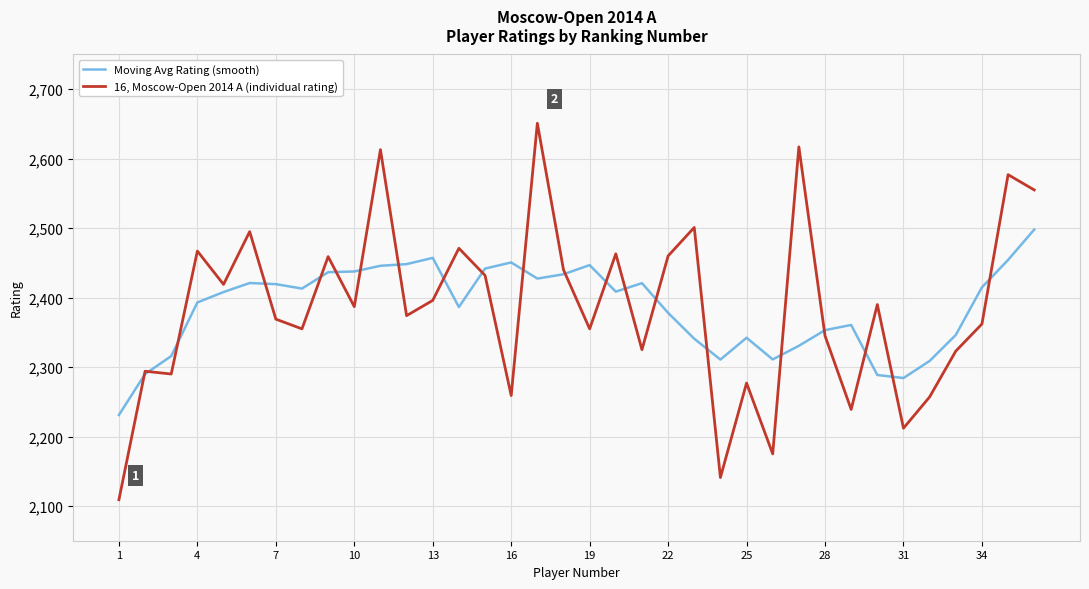

Which series has the largest range (max minus min)?

16, Moscow-Open 2014 A (individual rating)